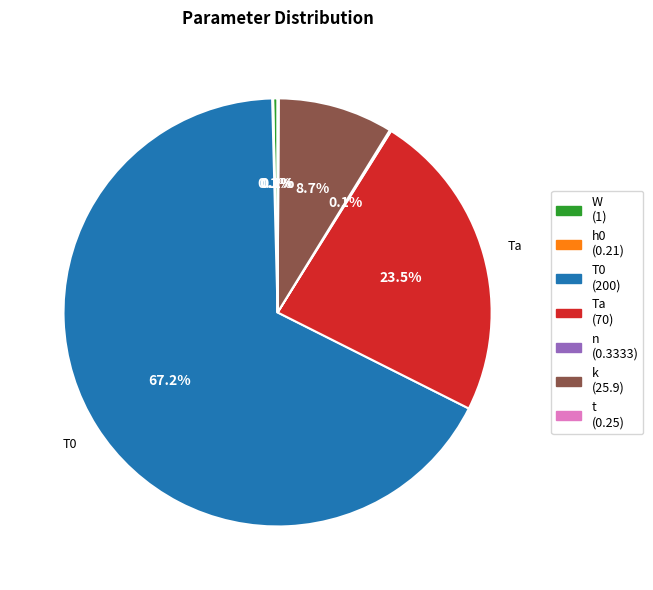

Is it true that h0 is 1% of the pie?

False